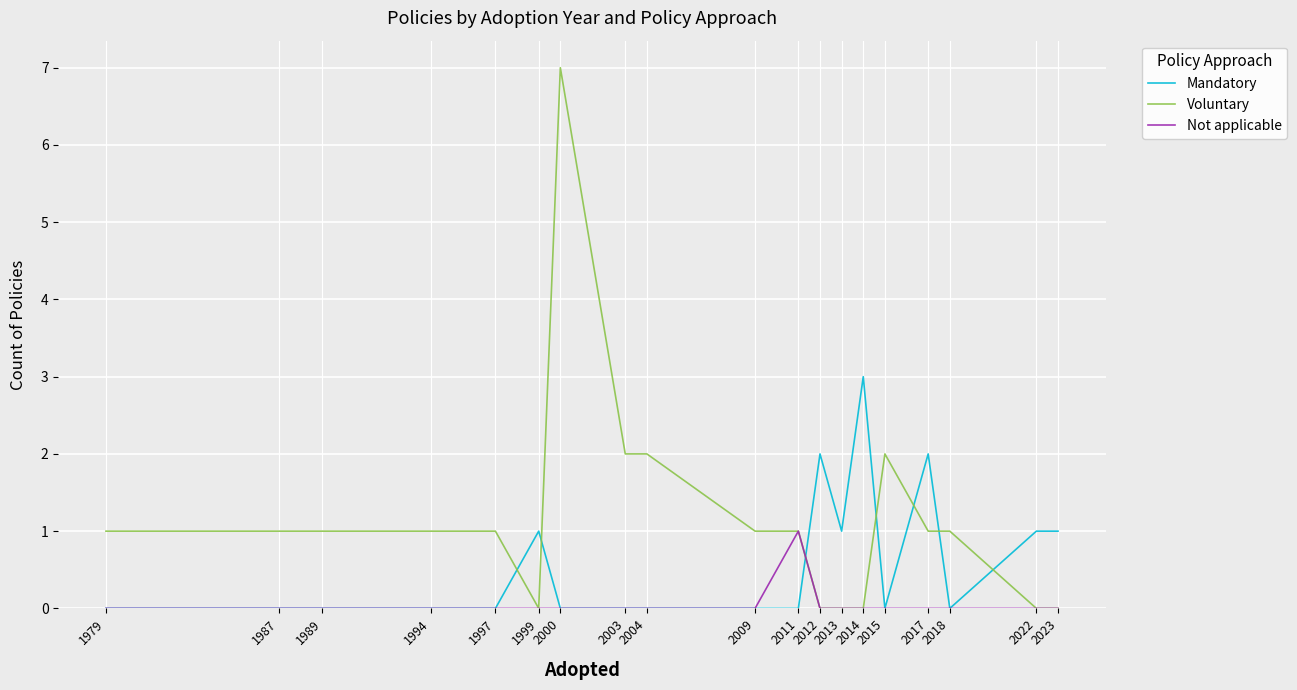

Rank the series by their maximum value, from highest to lowest.

Voluntary, Mandatory, Not applicable